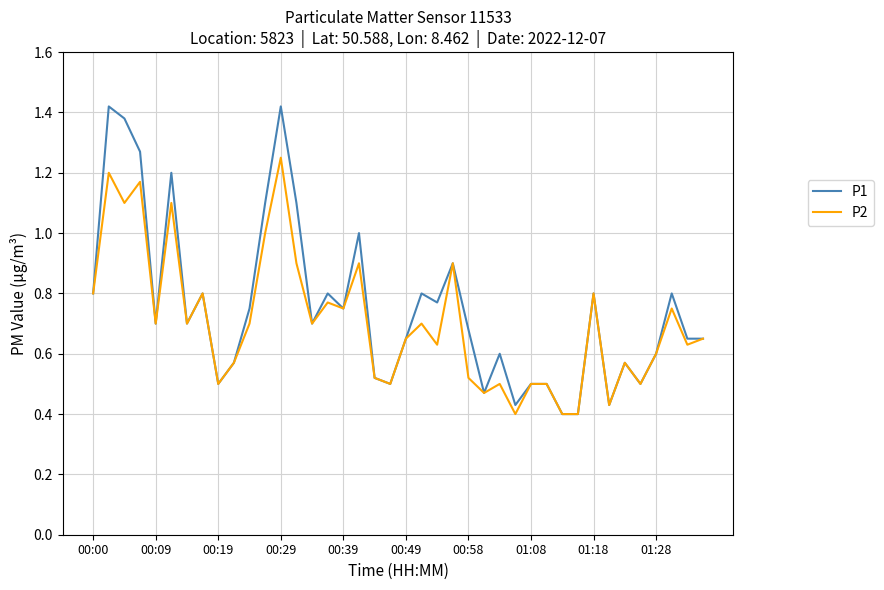

Which series has the largest range (max minus min)?

P1